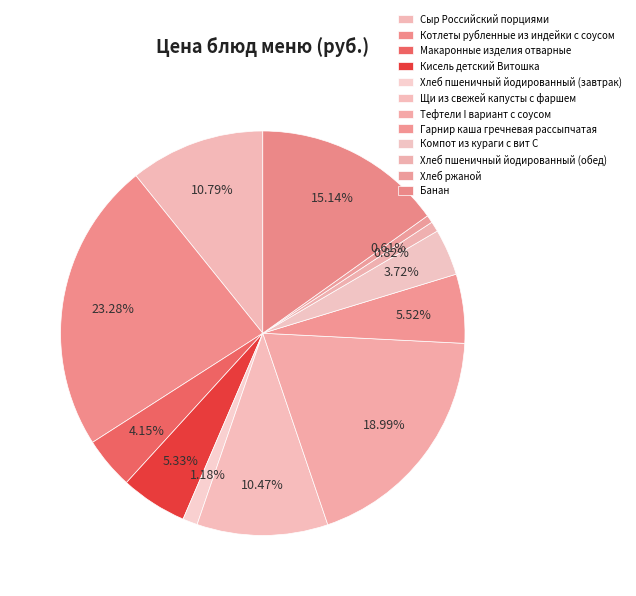

To the nearest percent, what is the difference between the Тефтели I вариант с соусом and Щи из свежей капусты с фаршем slice percentages?

9%